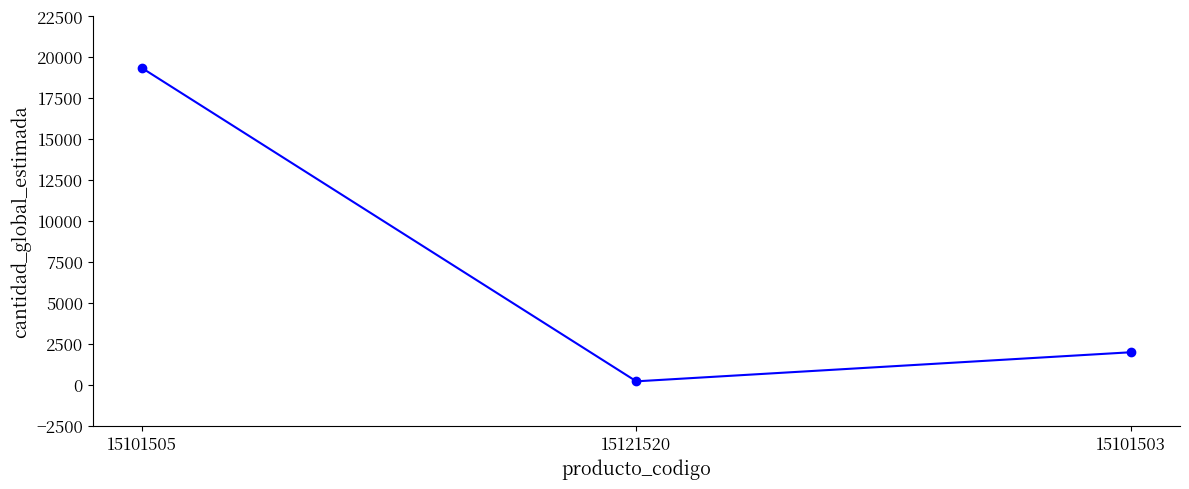

What is the smallest value displayed?

200